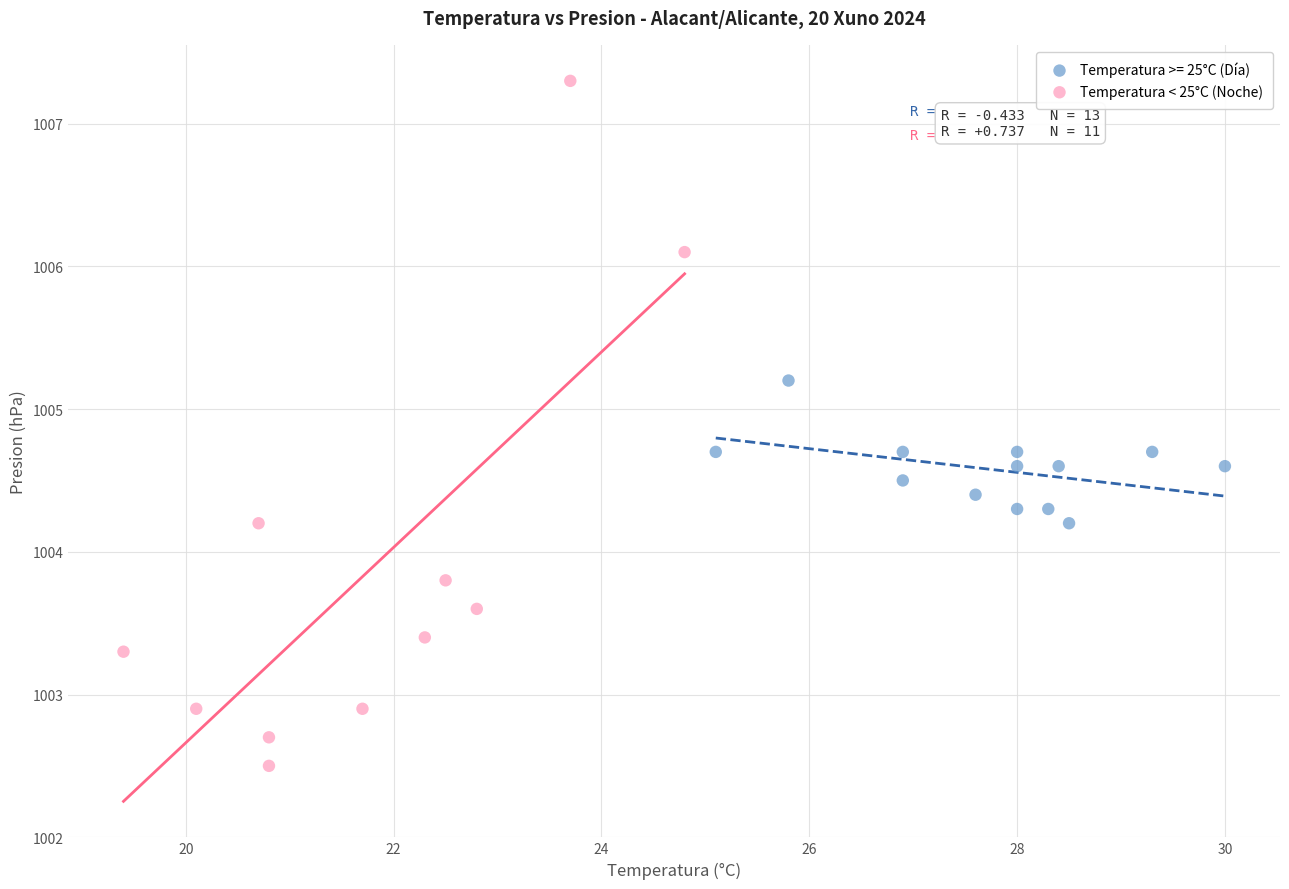

Which series has the widest spread of Y values?

Temperatura < 25°C (Noche)